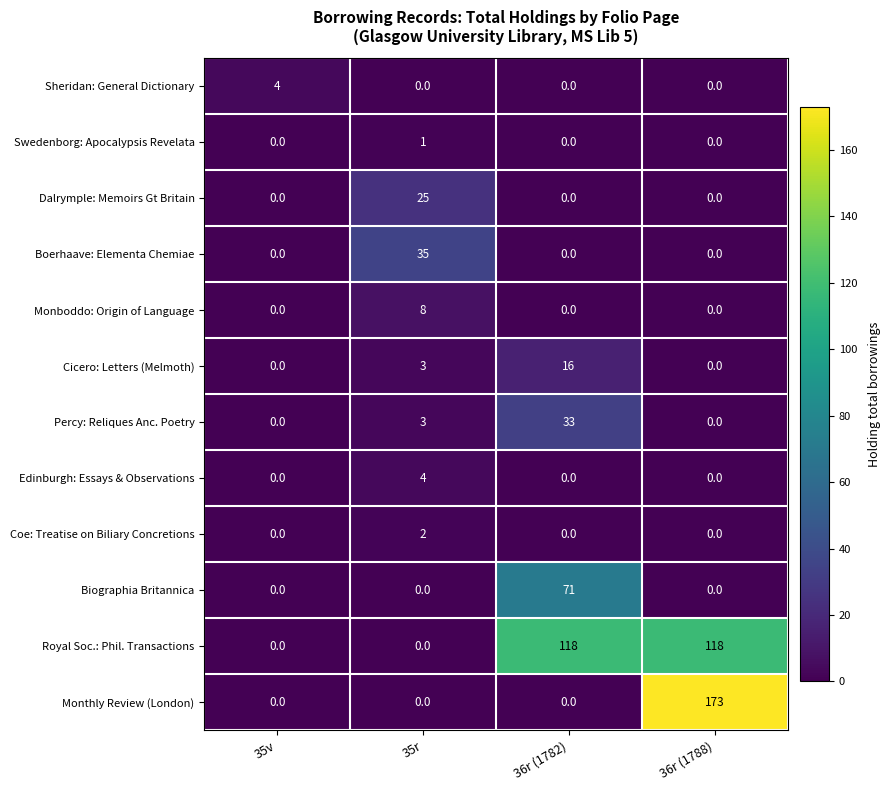

What is the difference between the Monboddo: Origin of Language values at 35r and 36r (1788)?

8